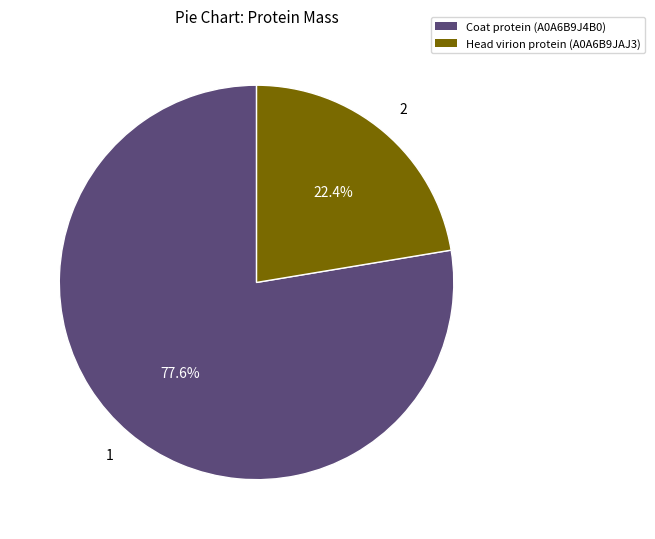

Approximately how many times larger is the value at Head virion protein (A0A6B9JAJ3) compared to Coat protein (A0A6B9J4B0)?

0.3